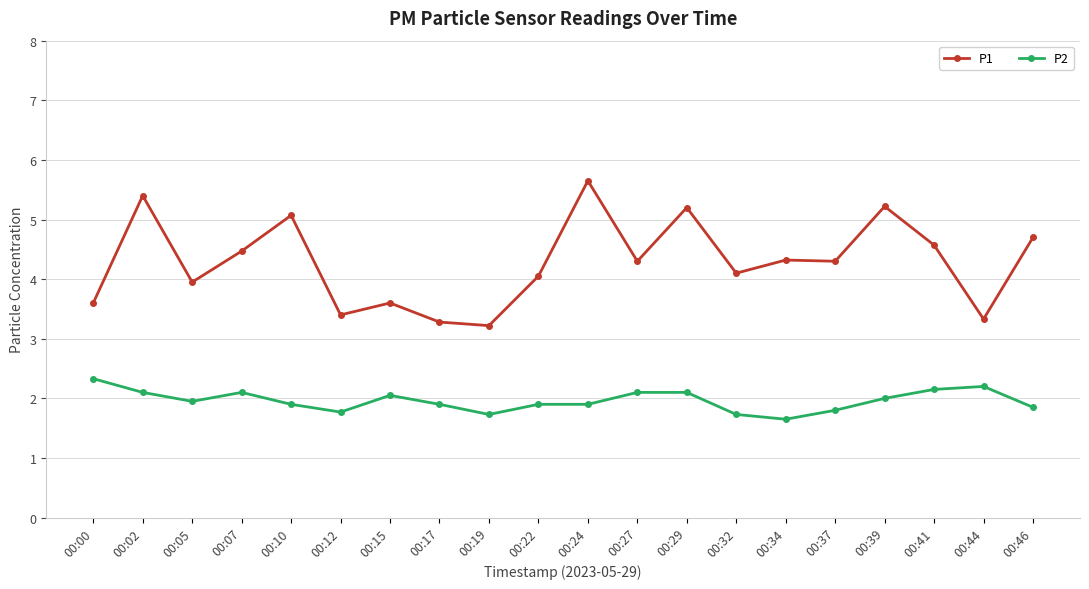

Is the value of P1 at 00:41 greater than the value of P2 at 00:19?

Yes